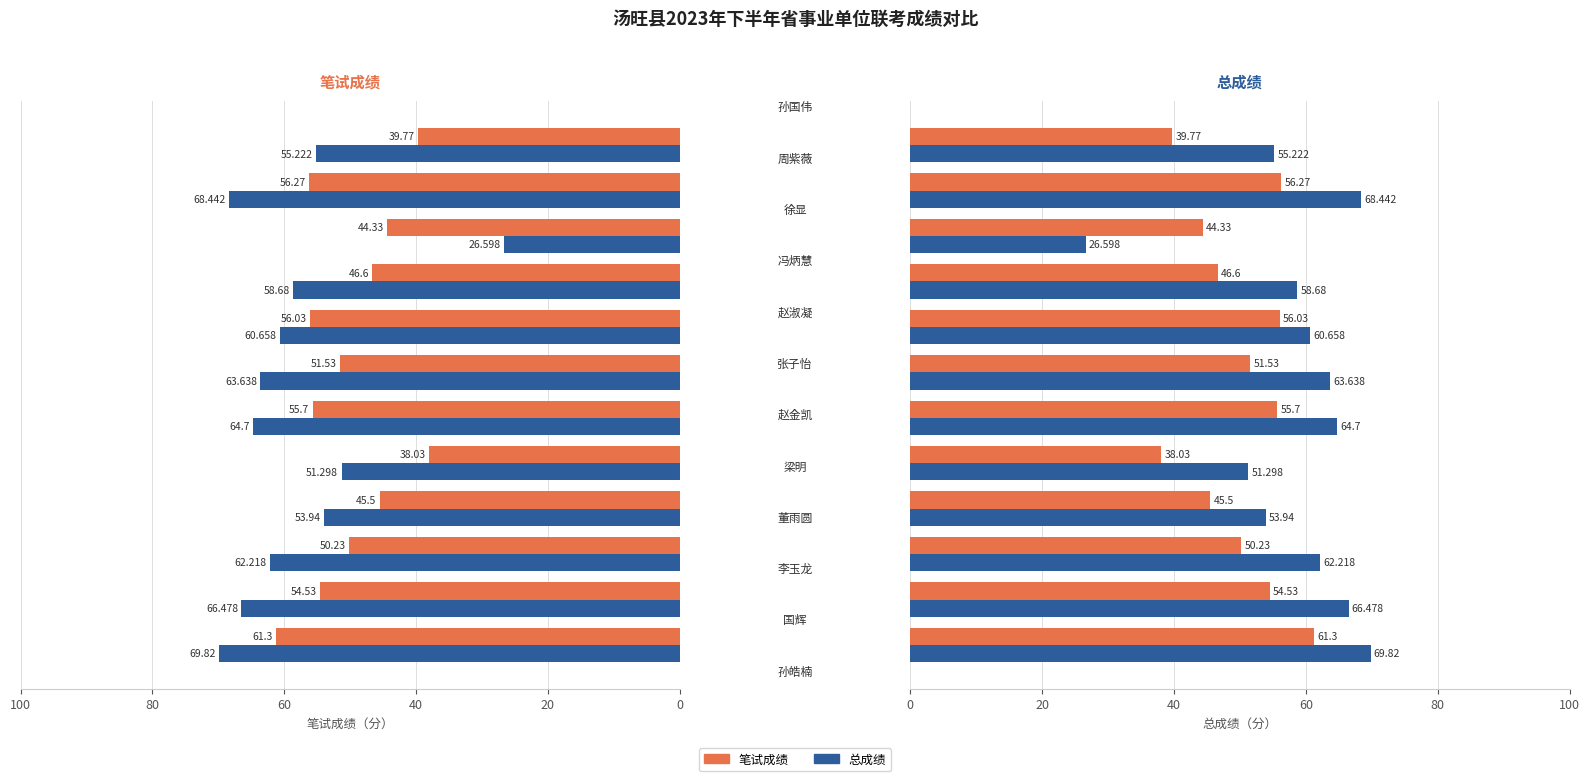

Reading left to right, transcribe all the data shown in this chart.

笔试成绩: 61.3	54.5	50.2	45.5	38.0	55.7	51.5	56.0	46.6	44.3	56.3	39.8
总成绩: 69.8	66.5	62.2	53.9	51.3	64.7	63.6	60.7	58.7	26.6	68.4	55.2